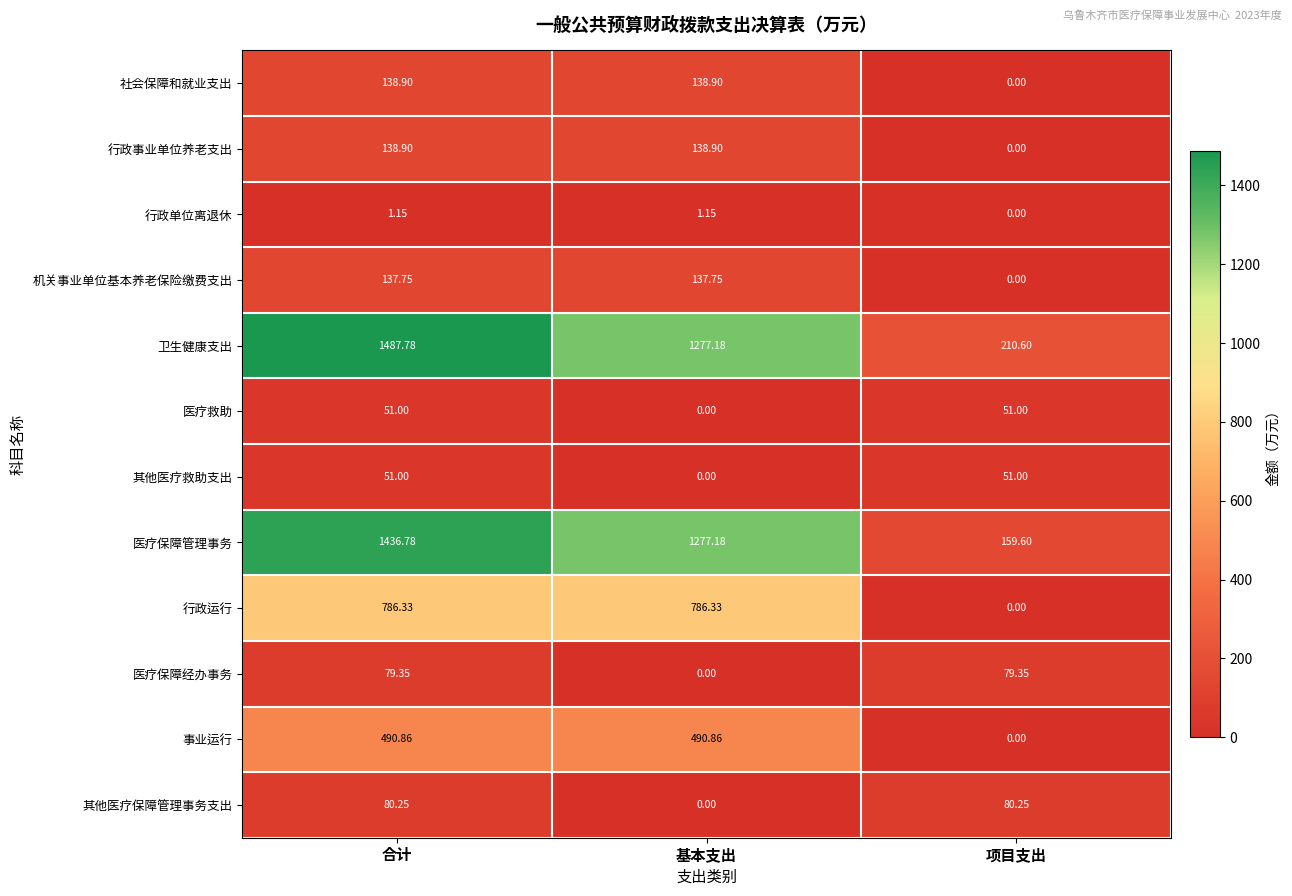

At which label is 医疗救助 closest to 25?

基本支出